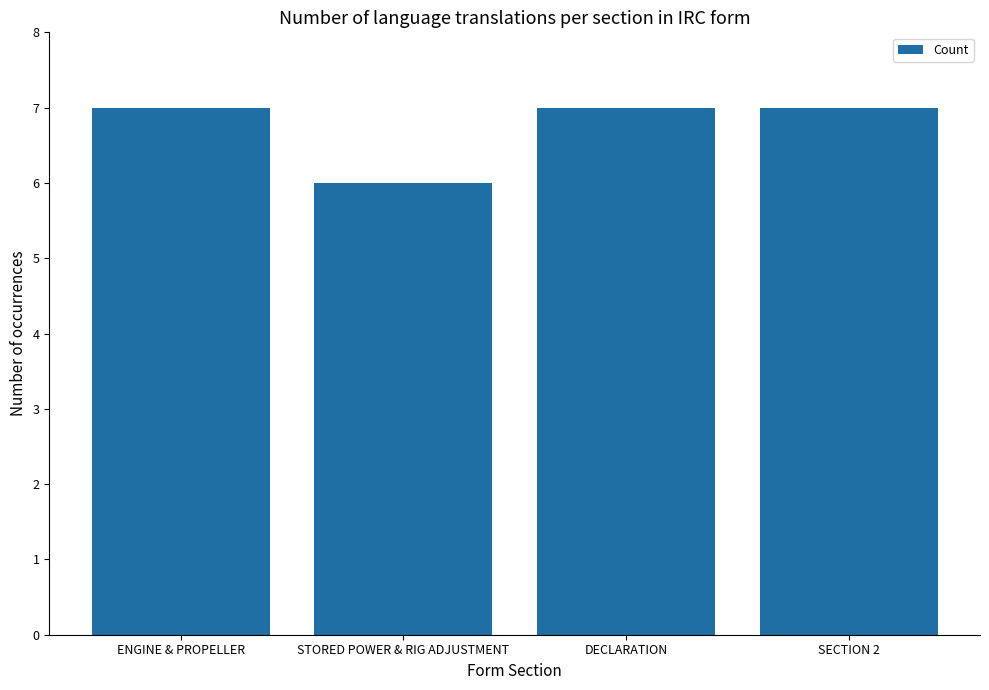

What position from the right is ENGINE & PROPELLER?

4